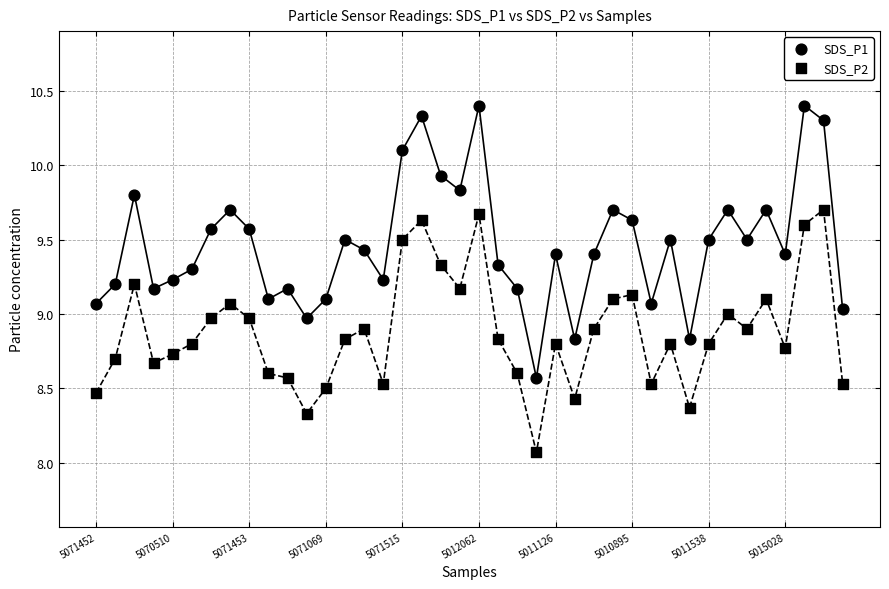

Count the number of points in this scatter plot.

80